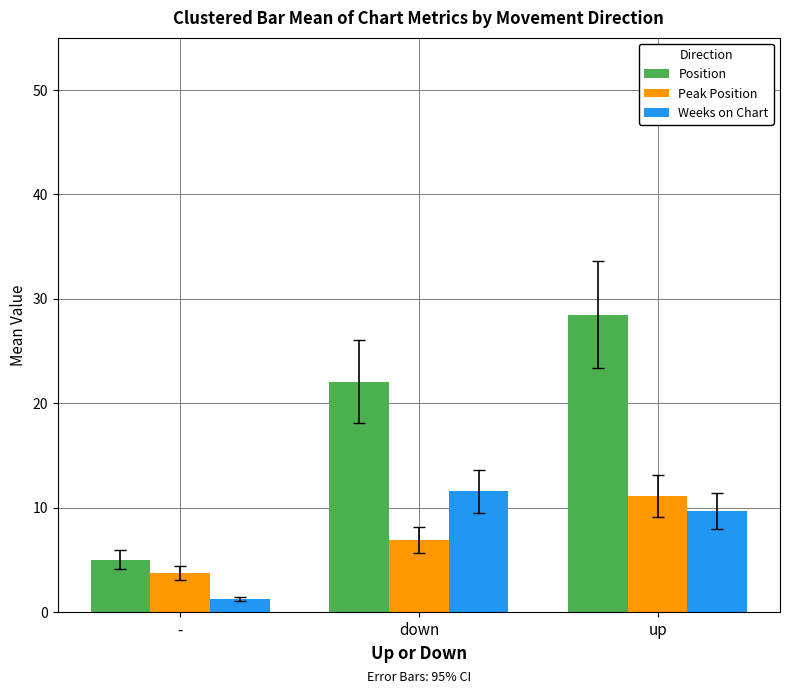

What is the approximate value of Weeks on Chart at down?

11.6